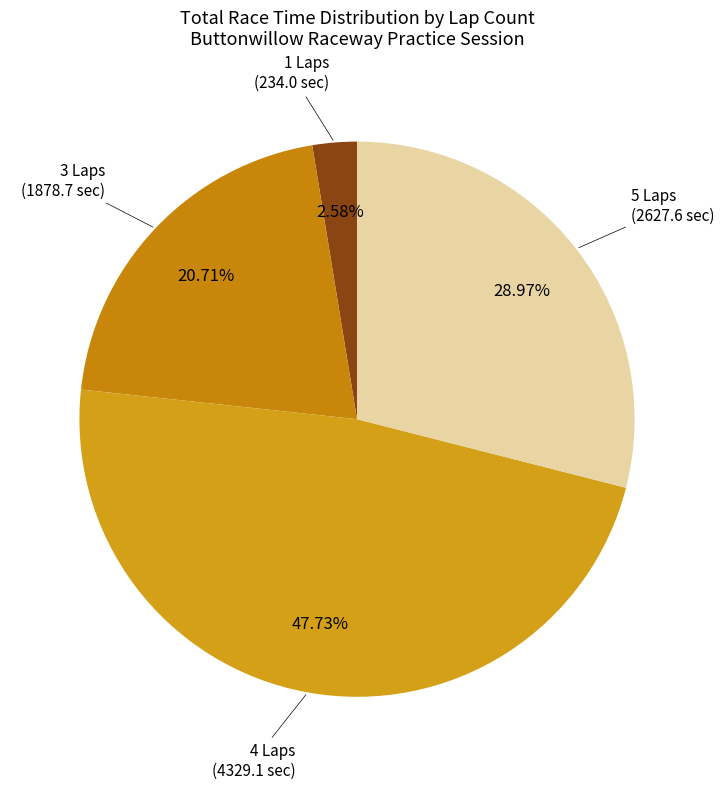

How many slices are in this pie chart?

4